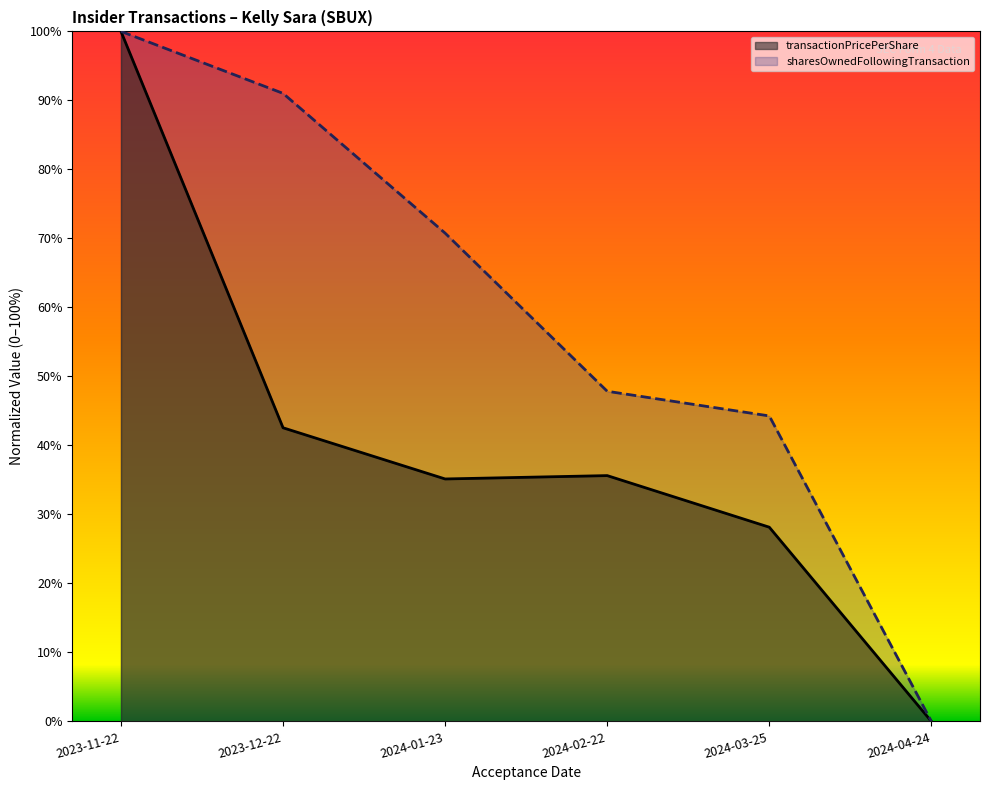

Rank the series at 2024-04-24 from lowest to highest value.

transactionPricePerShare, sharesOwnedFollowingTransaction